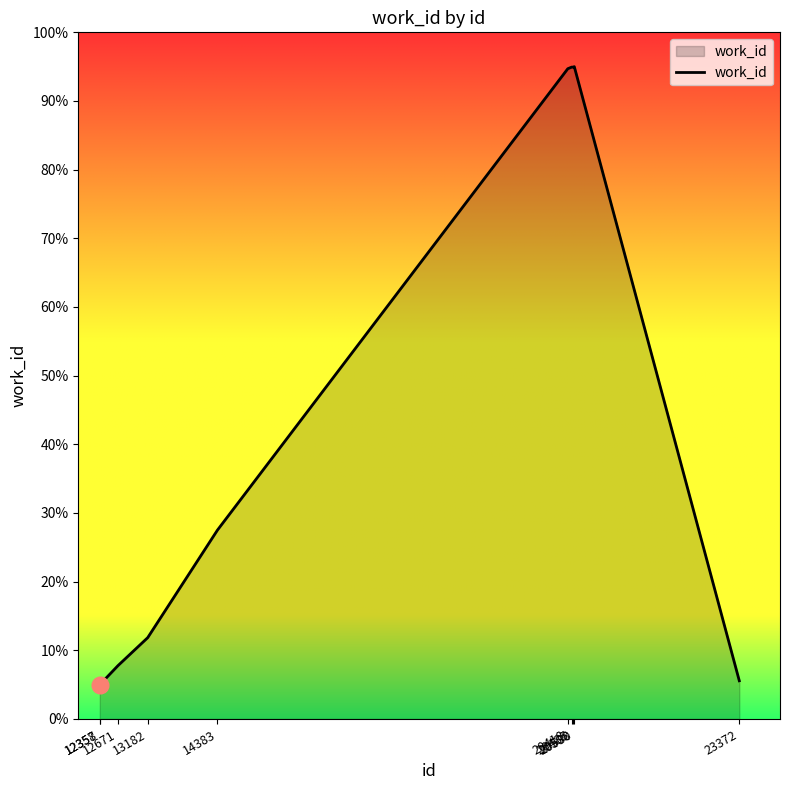

Does the chart have visible grid lines?

No